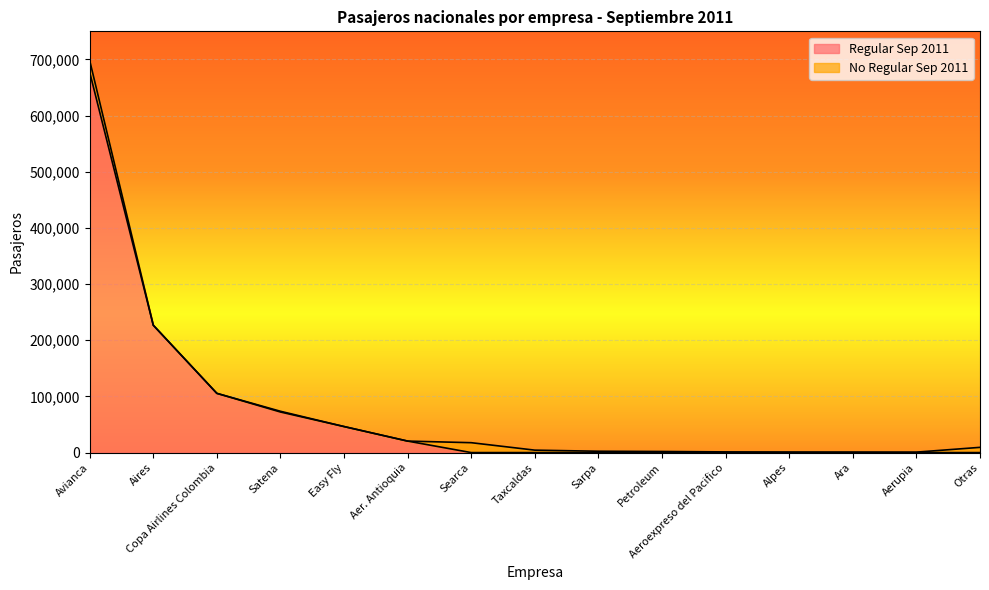

True or false: the data shows 106688 at Satena.

False